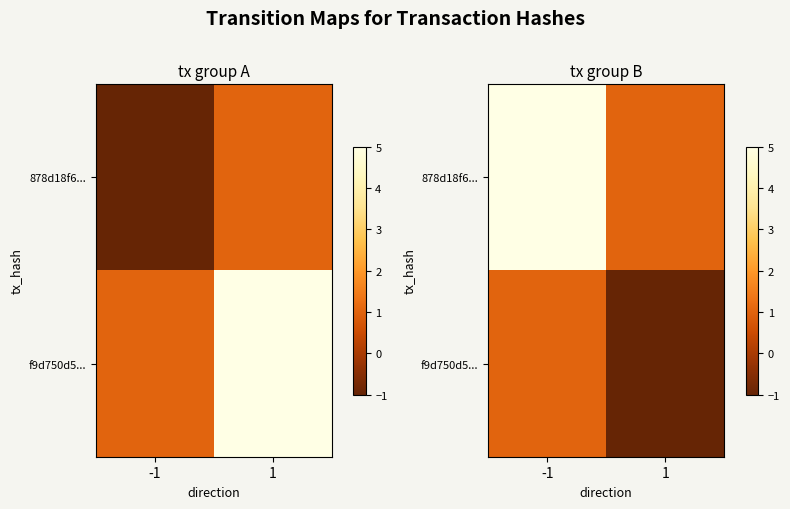

Rank the categories by f9d750d5... value from lowest to highest.

1, -1